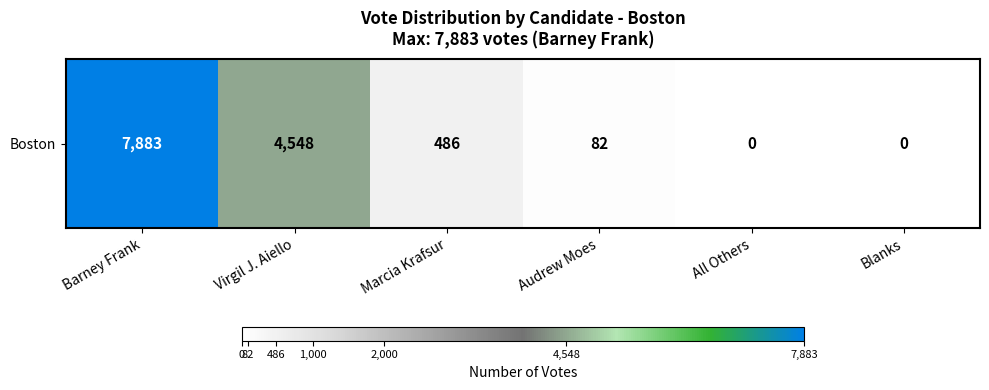

How many values are above zero?

4